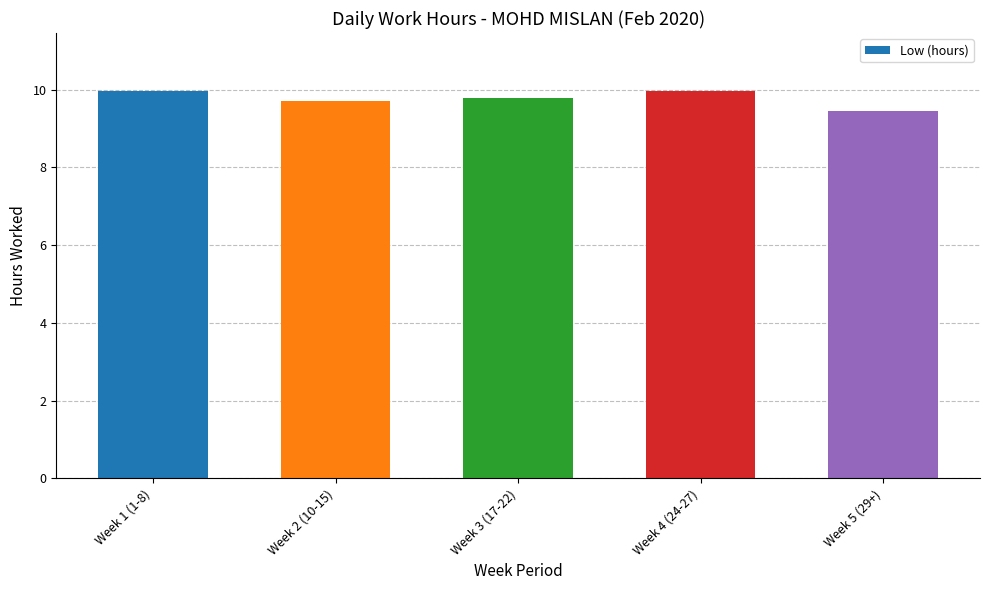

Does the chart contain stacked bars?

No